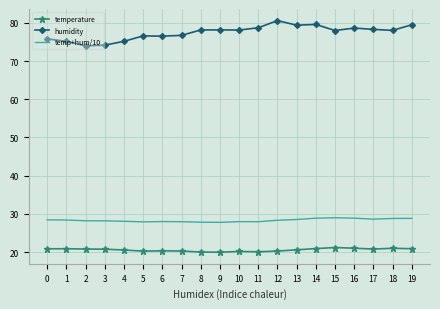

The humidity series shows 78.7 at 11. True or false?

True